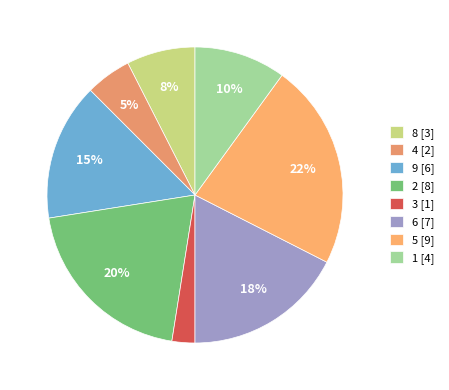

The 4 slice represents 20% of the pie. True or false?

False